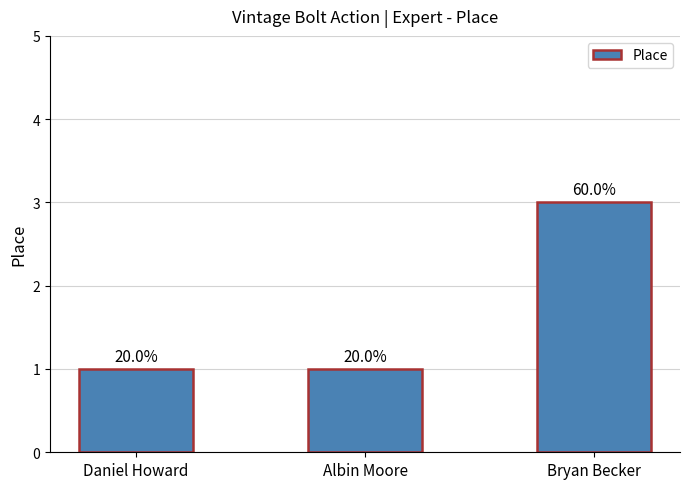

What is the approximate value at Bryan Becker?

3